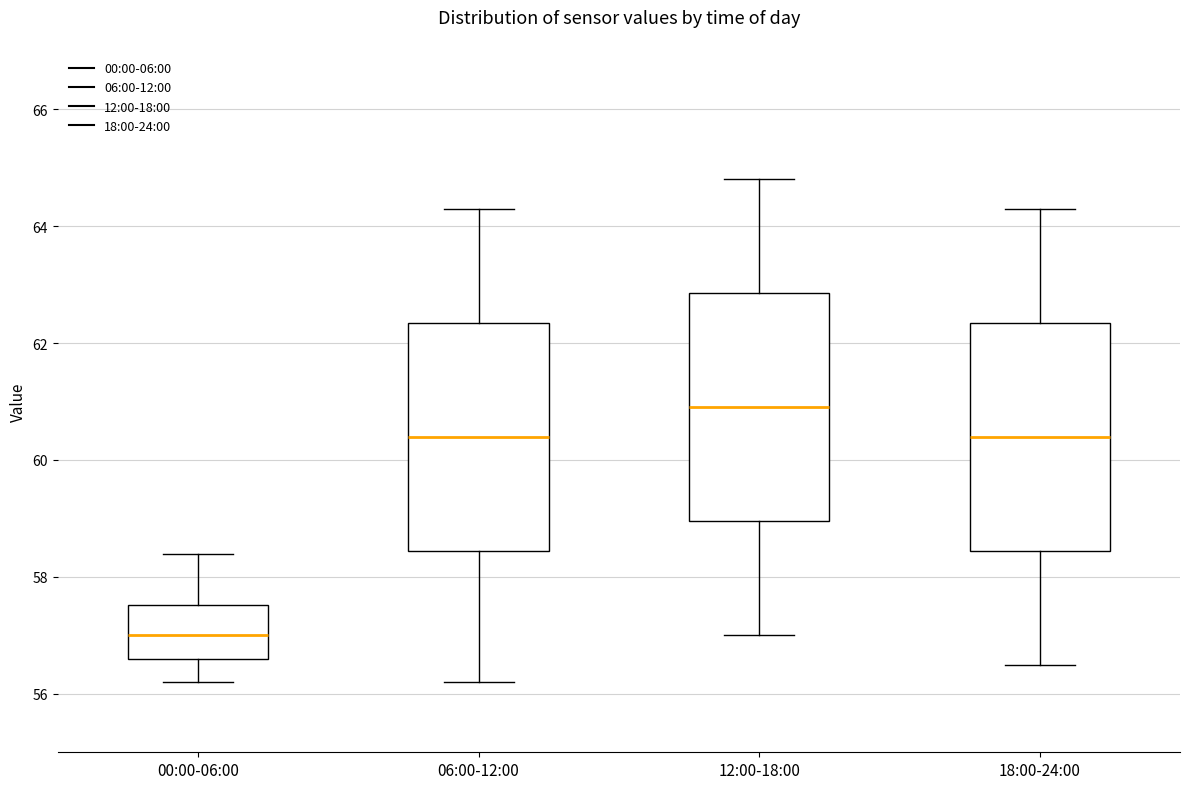

Reading left to right, transcribe this box plot: for each box, give where its median line is, the range the box spans, and where its two whiskers end, as read against the y-axis. The values are not printed on the chart, so give them approximately, as read against the axis.

00:00-06:00: median 57.0, box 56.6 to 57.6, whiskers 56.2 to 58.4
06:00-12:00: median 60.4, box 58.4 to 62.4, whiskers 56.2 to 64.4
12:00-18:00: median 61.0, box 59.0 to 62.8, whiskers 57.0 to 64.8
18:00-24:00: median 60.4, box 58.4 to 62.4, whiskers 56.6 to 64.4